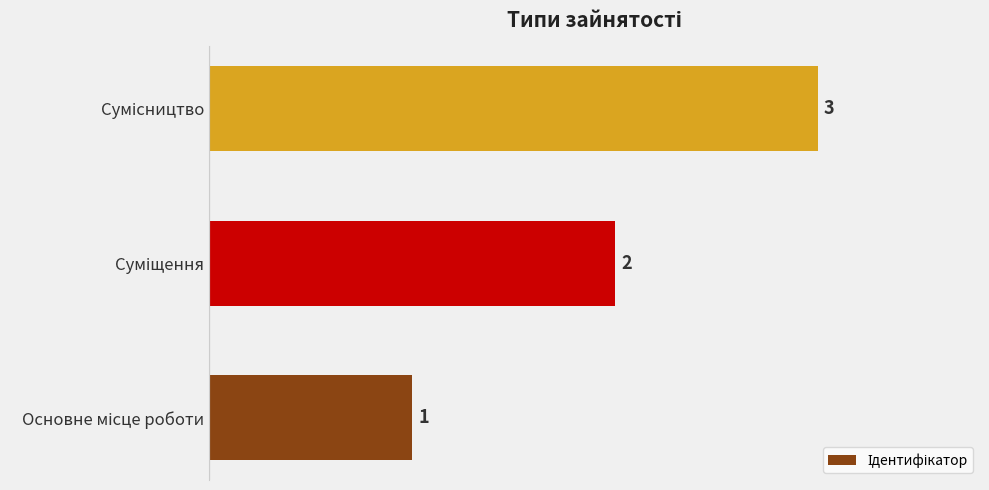

Count the values in the range 1 to 3.

3